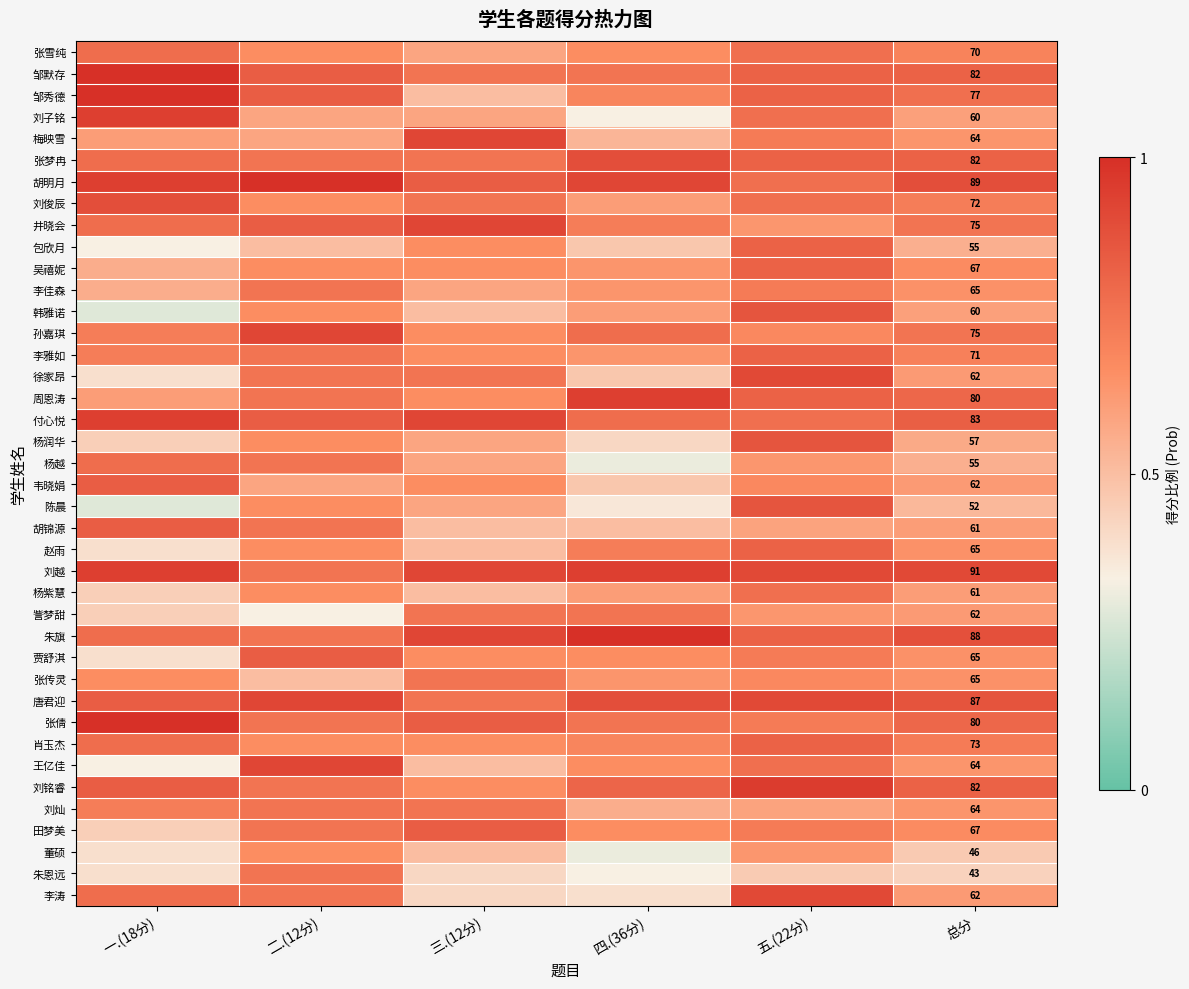

How many categories are shown in the chart?

6